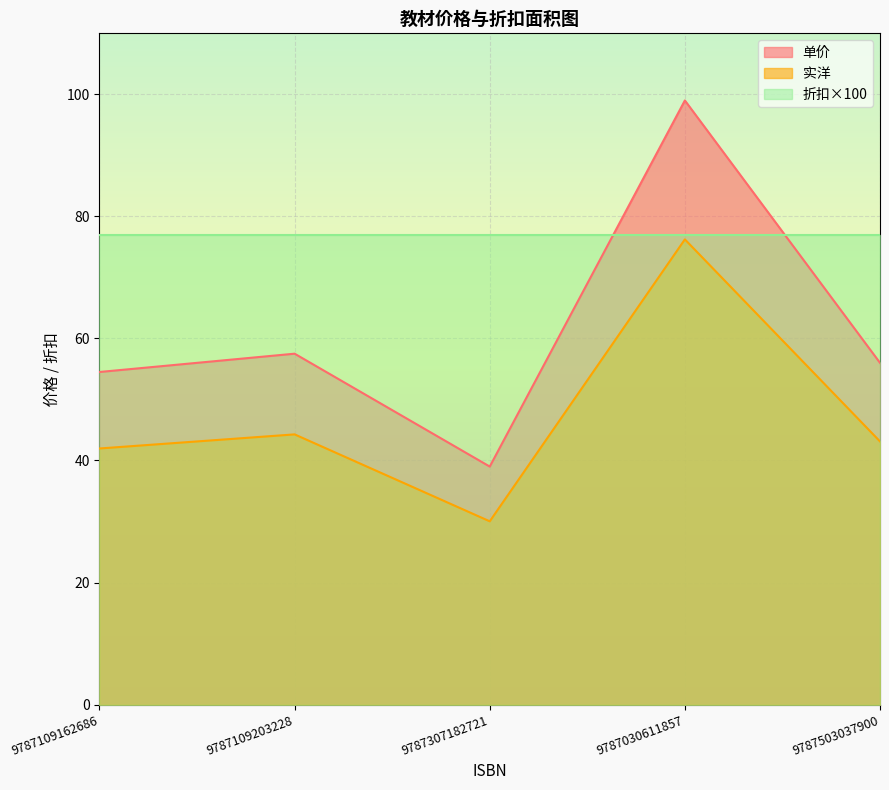

What is the sum of all 实洋 values?

235.6